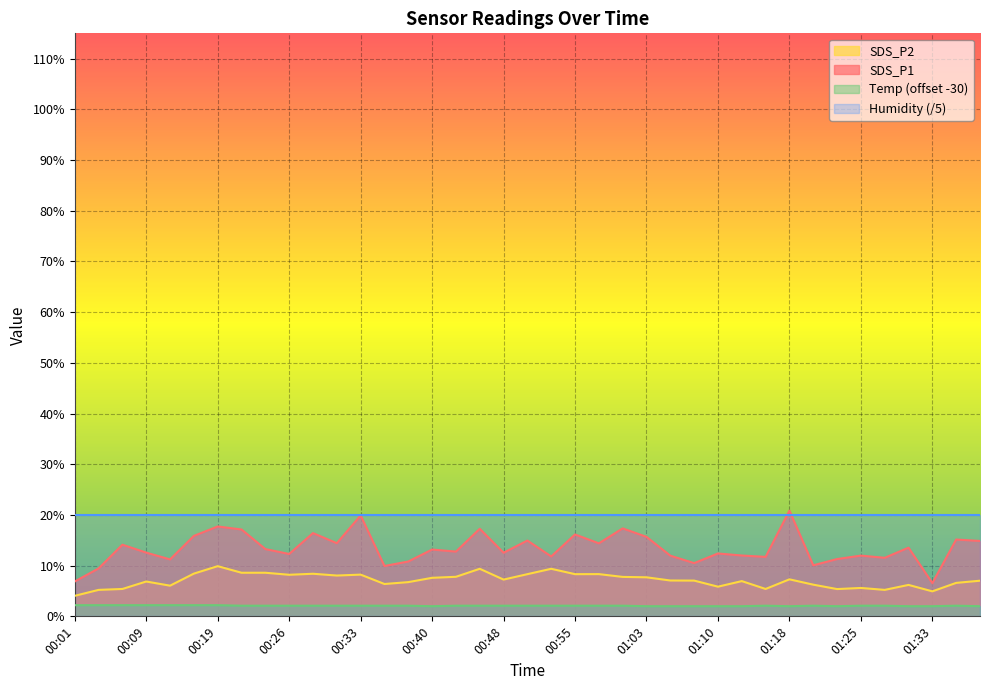

True or false: Temp has a value of 3.4 at 00:40.

False